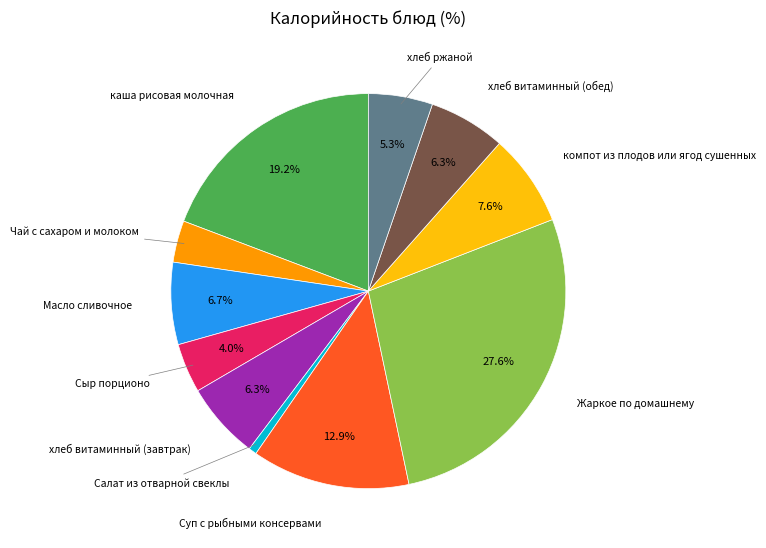

Do хлеб витаминный (завтрак) and Салат из отварной свеклы together represent more than half of the pie?

No